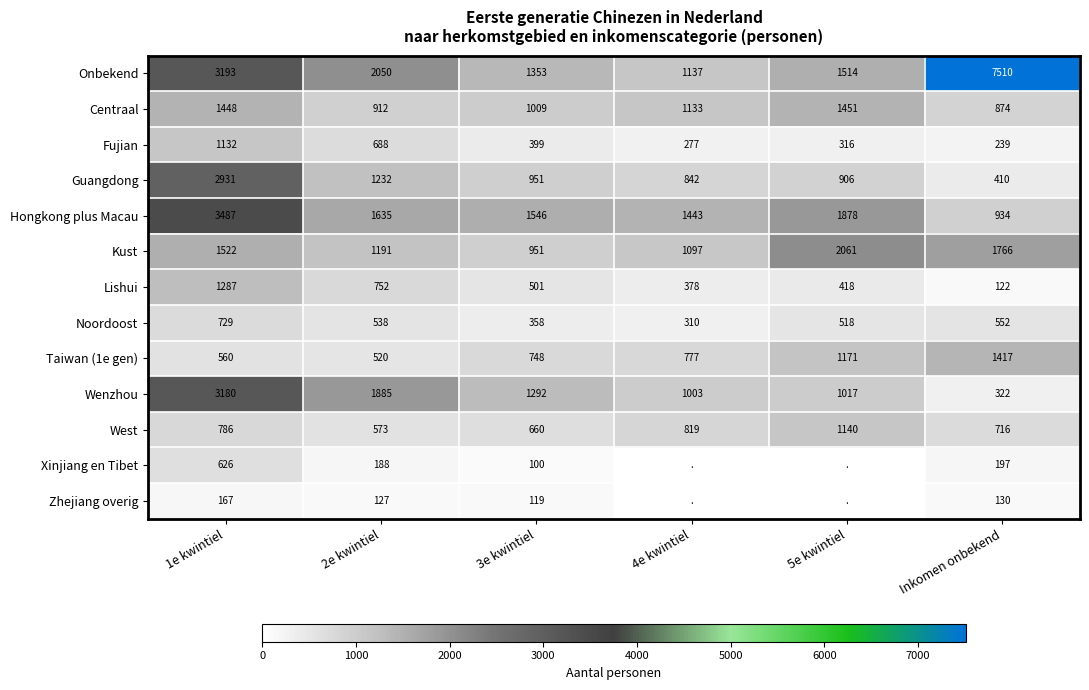

Between Inkomen onbekend and 3e kwintiel, which is larger?

Inkomen onbekend